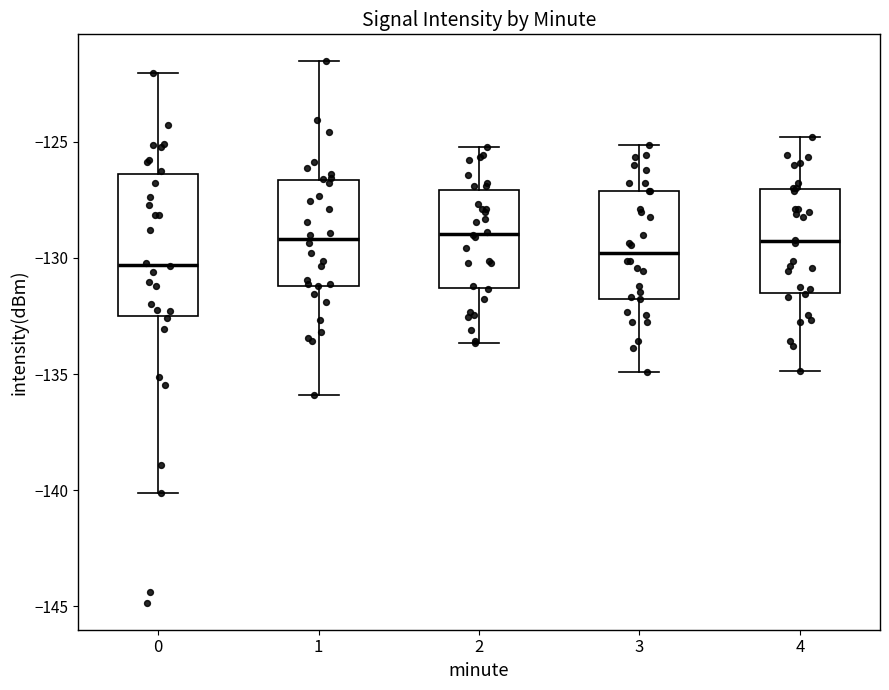

Reading left to right, transcribe this box plot: for each box, give where its median line is, the range the box spans, and where its two whiskers end, as read against the y-axis. The values are not printed on the chart, so give them approximately, as read against the axis.

0: median -130.5, box -132.5 to -126.5, whiskers -140.0 to -122.0
1: median -129.0, box -131.0 to -126.5, whiskers -136.0 to -121.5
2: median -129.0, box -131.5 to -127.0, whiskers -133.5 to -125.0
3: median -130.0, box -132.0 to -127.0, whiskers -135.0 to -125.0
4: median -129.5, box -131.5 to -127.0, whiskers -135.0 to -125.0